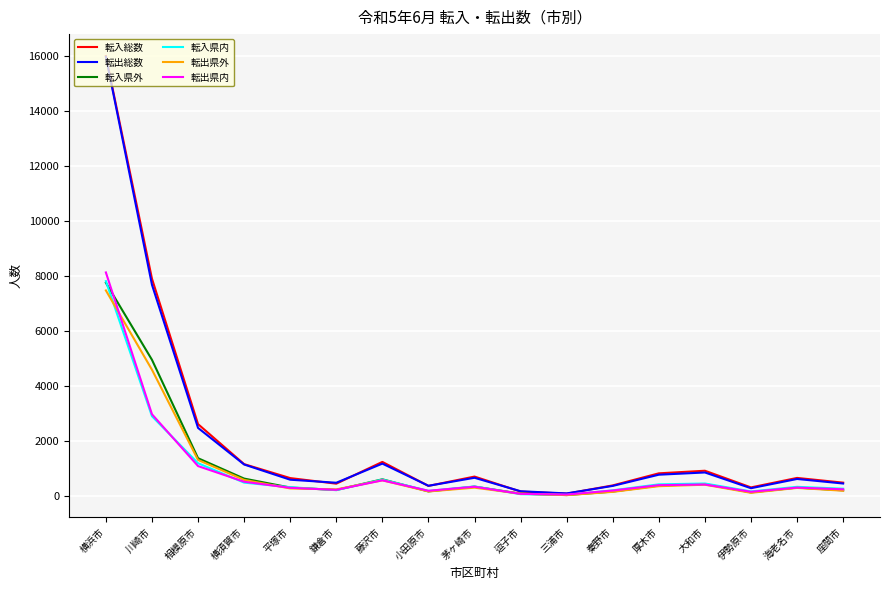

True or false: 転出県内 has more than 1 points higher than both neighbors.

True